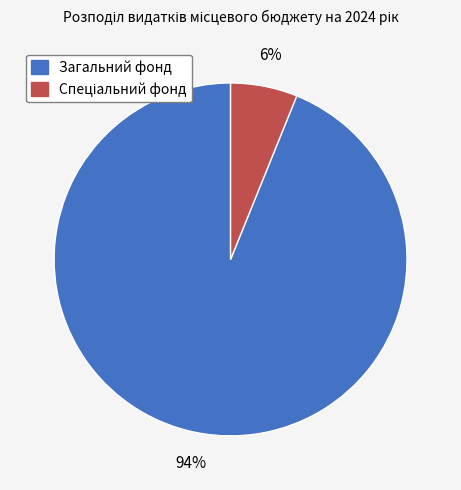

To the nearest percent, what is the average slice percentage?

50%